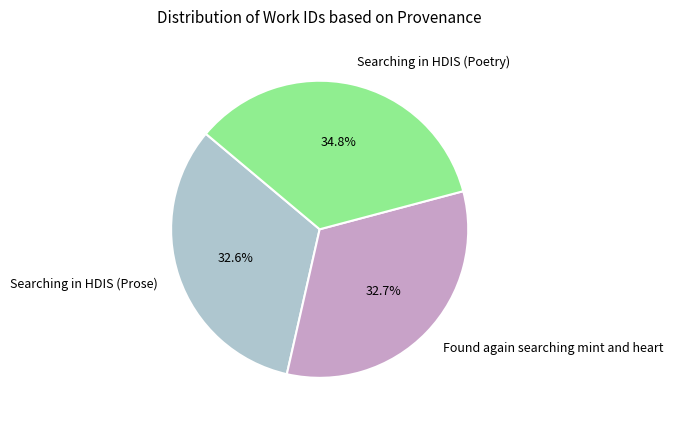

How much of the chart is everything except Searching in HDIS (Poetry)?

65.2%